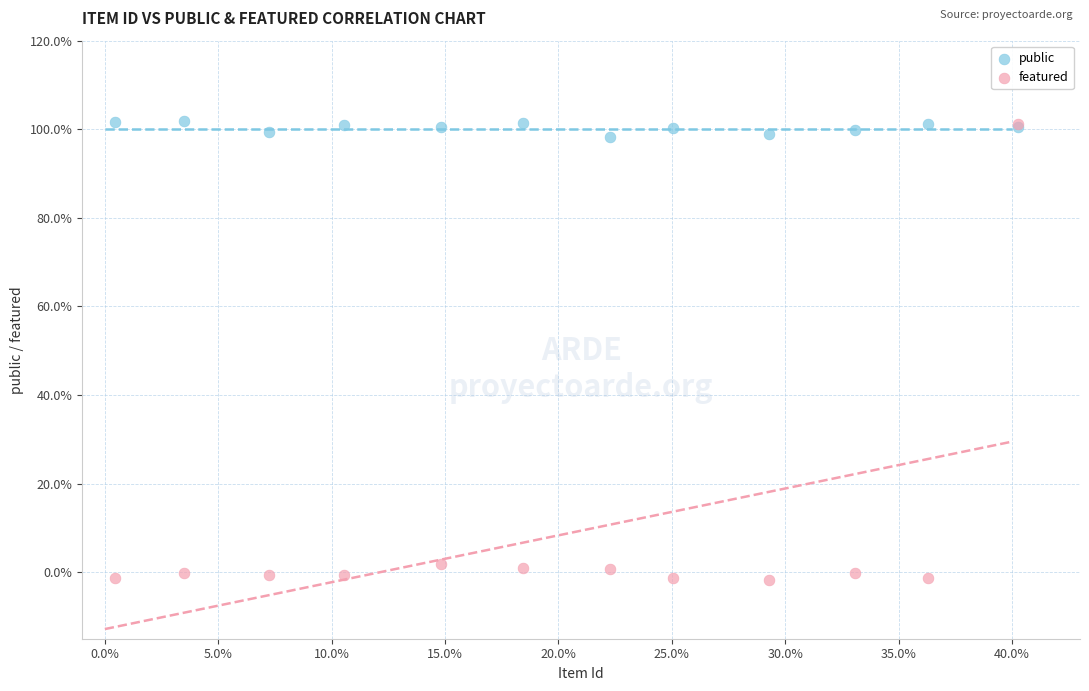

Which series reaches the minimum Y coordinate?

featured